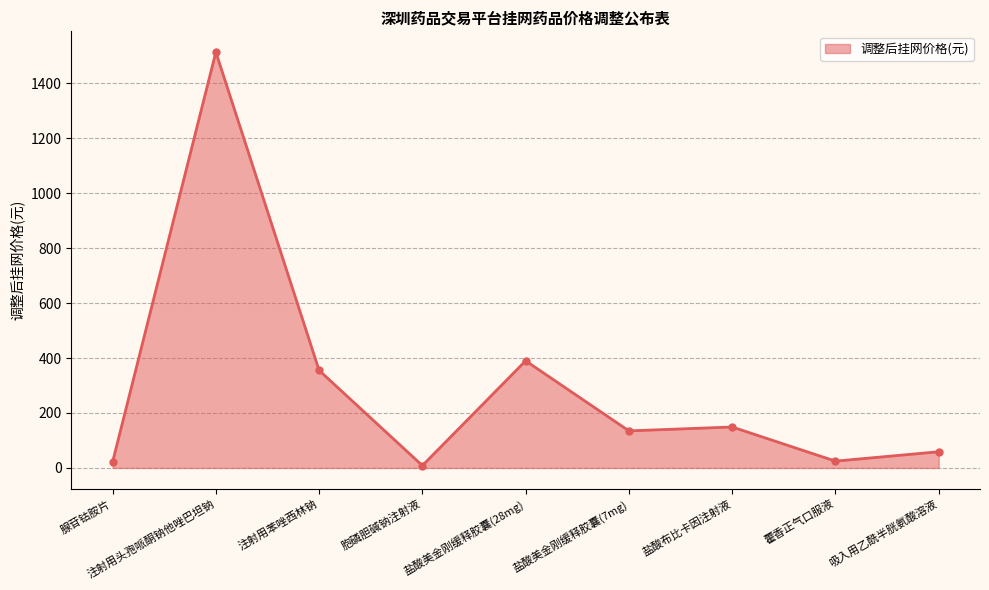

The chart shows a value of 355.0 at 注射用苯唑西林钠. True or false?

True